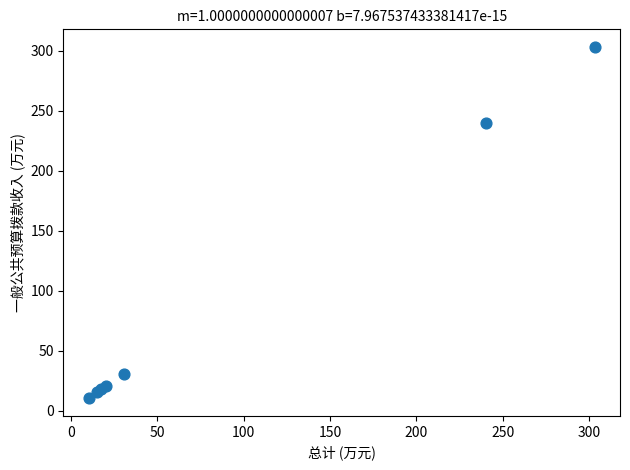

What Y value in the scatter plot is closest to 156?

240.0